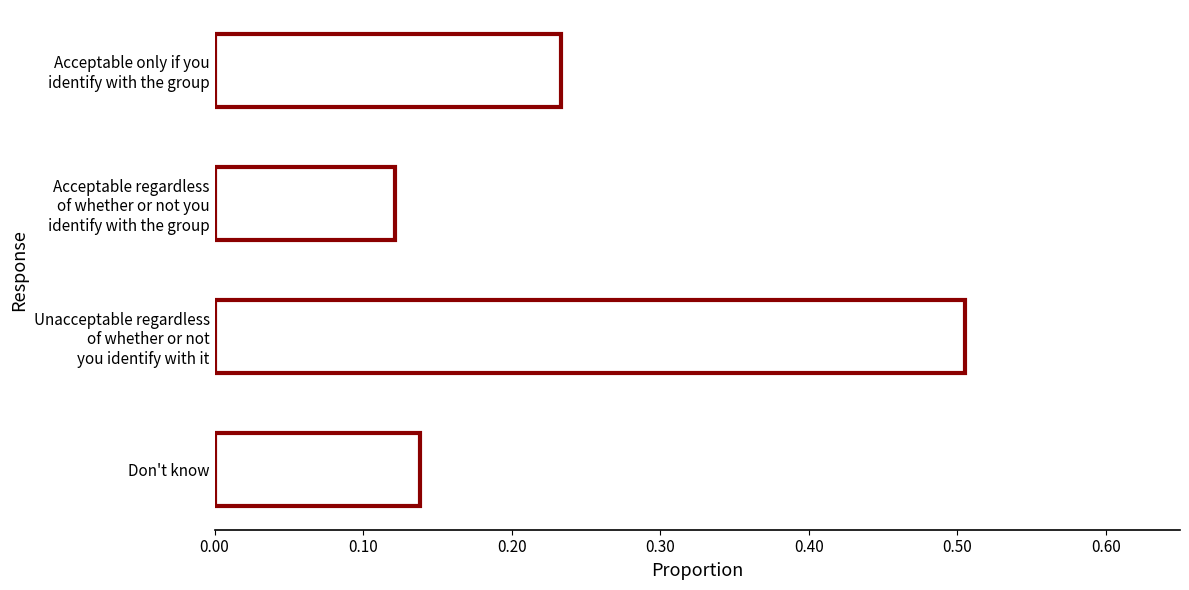

How many values are between 0 and 1?

4